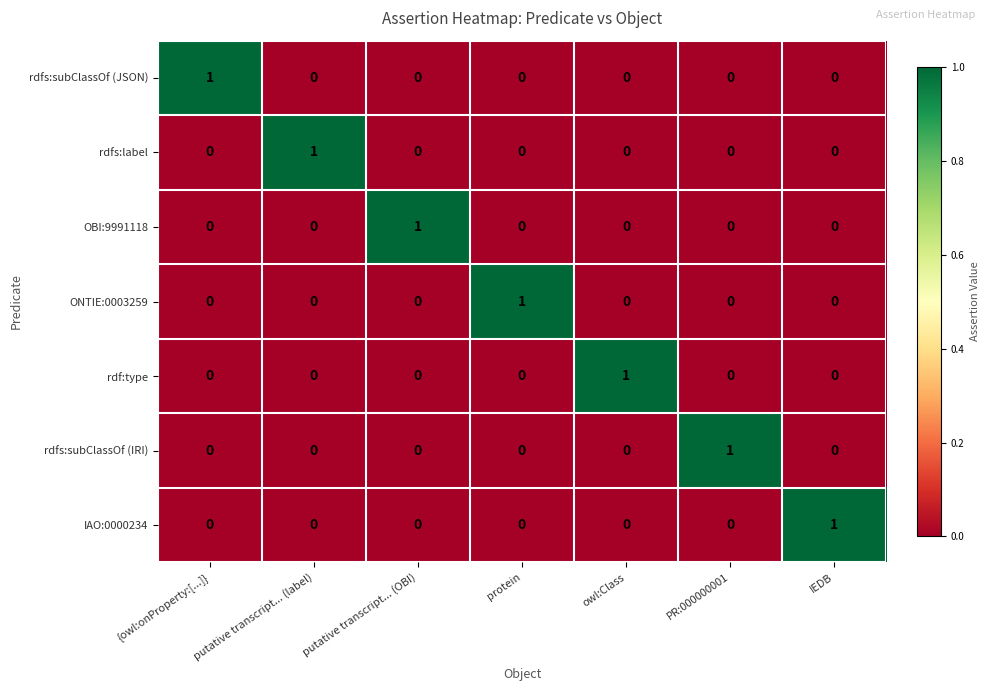

Count the rdfs:subClassOf (IRI) values in the range 0 to 1.

7